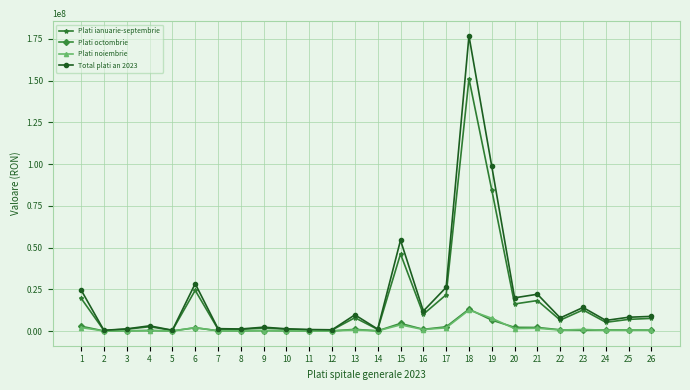

Which series changed the most between 21 and 24?

Total plati an 2023